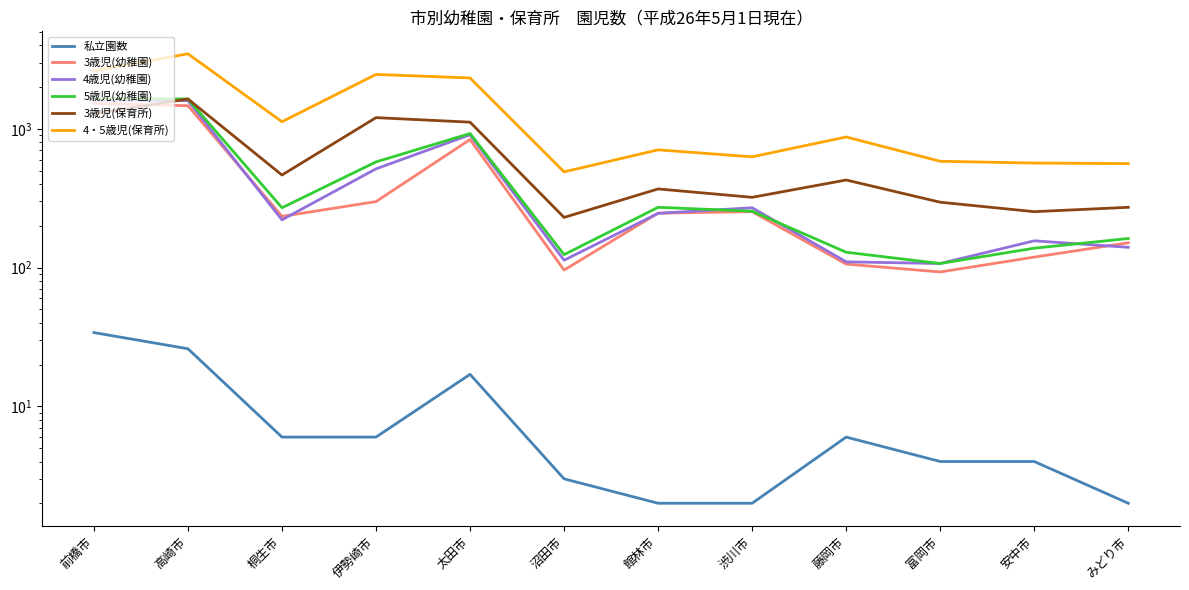

List the labels in order of 3歳児(保育所) value, largest first.

高崎市, 前橋市, 伊勢崎市, 太田市, 桐生市, 藤岡市, 館林市, 渋川市, 富岡市, みどり市, 安中市, 沼田市